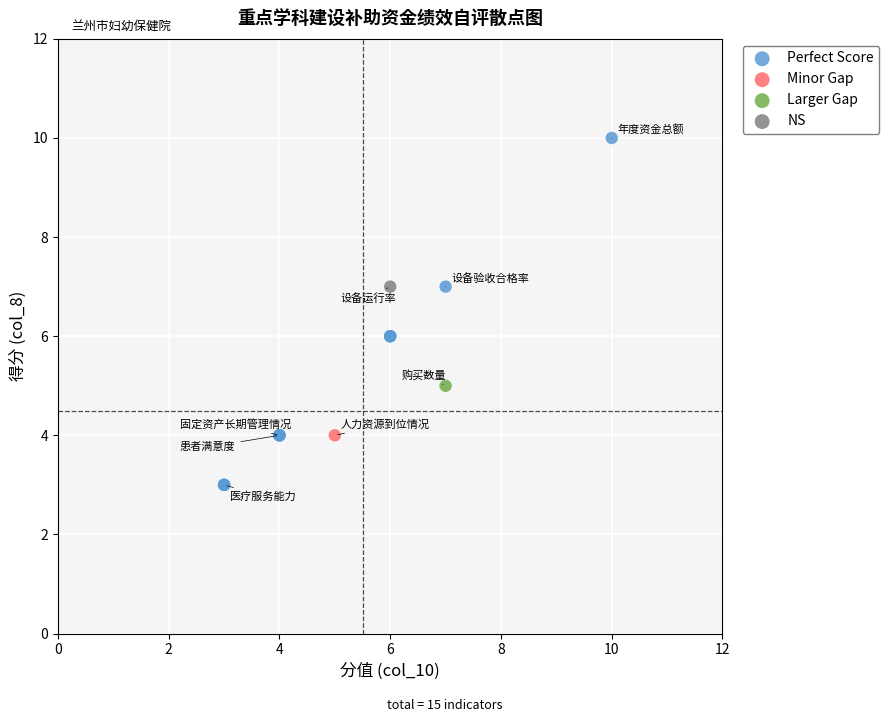

What are all the series names shown in the legend?

Perfect Score, Minor Gap, Larger Gap, NS